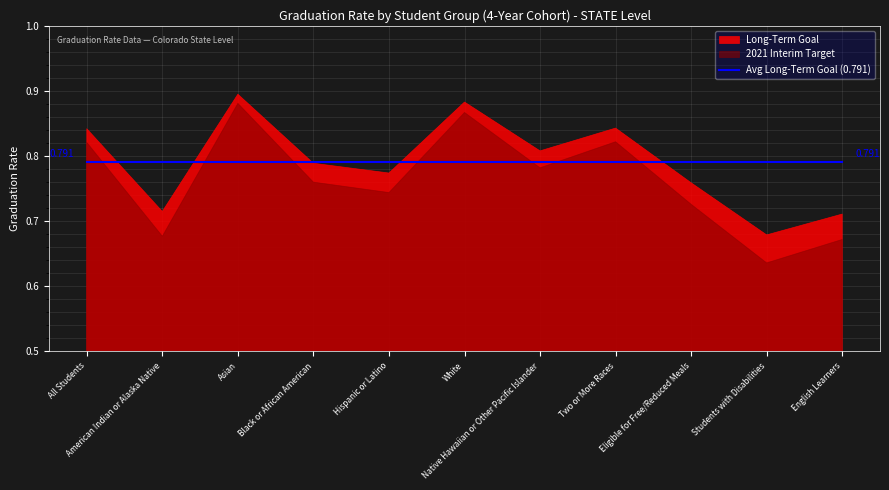

What is the smallest value displayed?

0.6